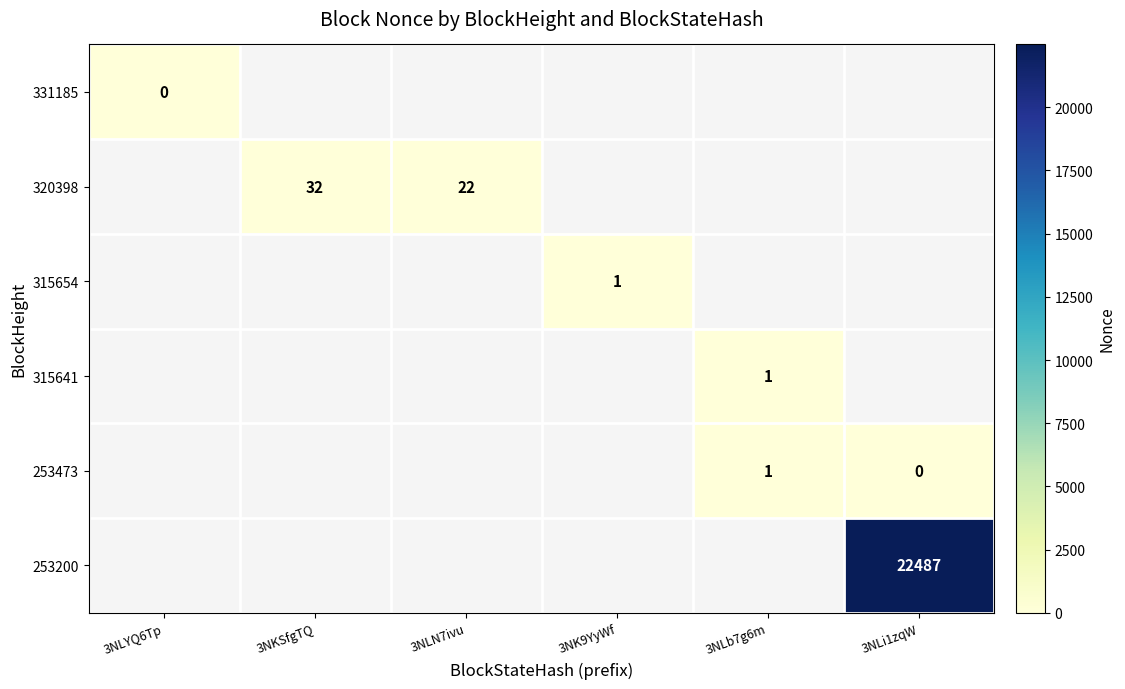

Which label corresponds to the largest value in the chart?

3NLi1zqW